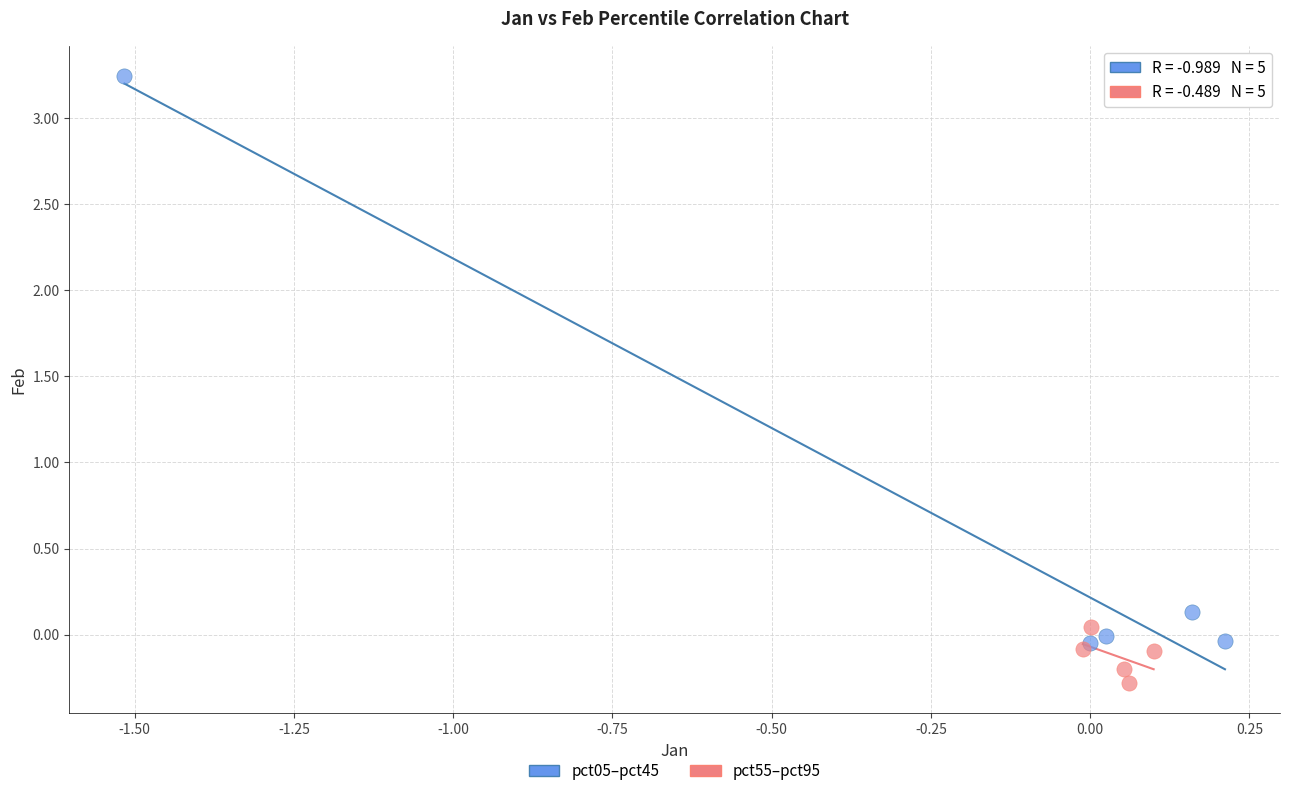

Which series contains the lowest Y value?

pct55–pct95